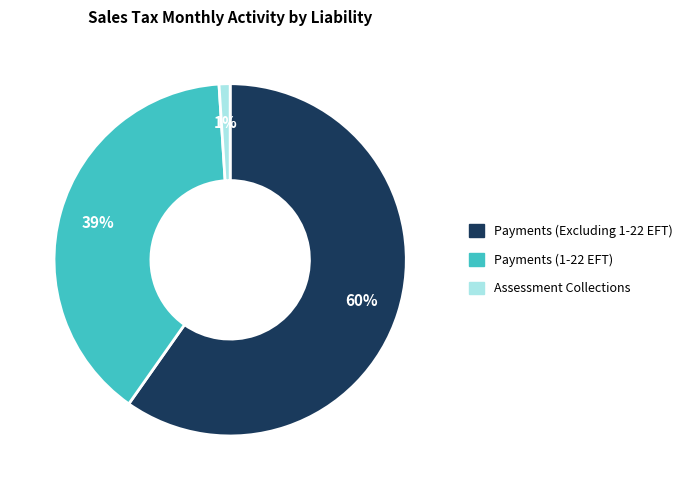

Between Payments (Excluding 1-22 EFT) and Assessment Collections, which is larger?

Payments (Excluding 1-22 EFT)